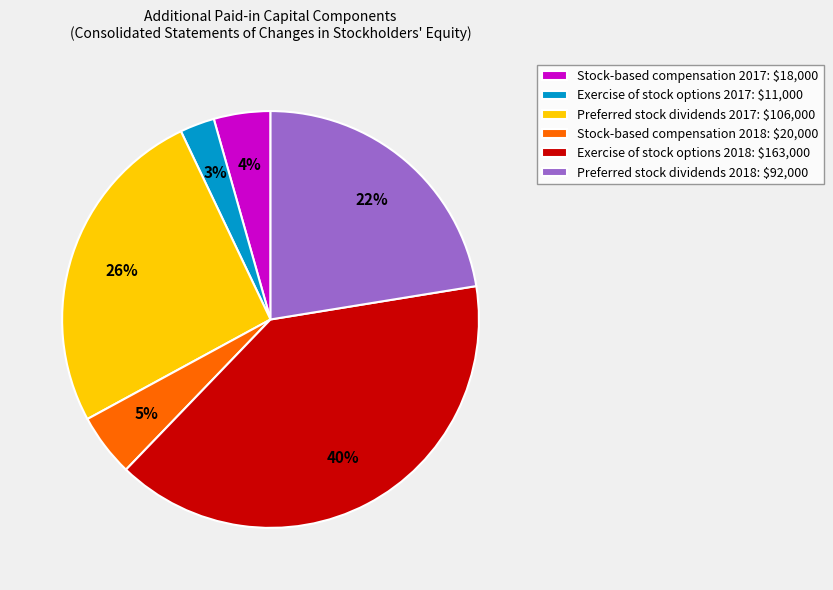

Does Stock-based compensation 2017 represent more than half of the total?

No